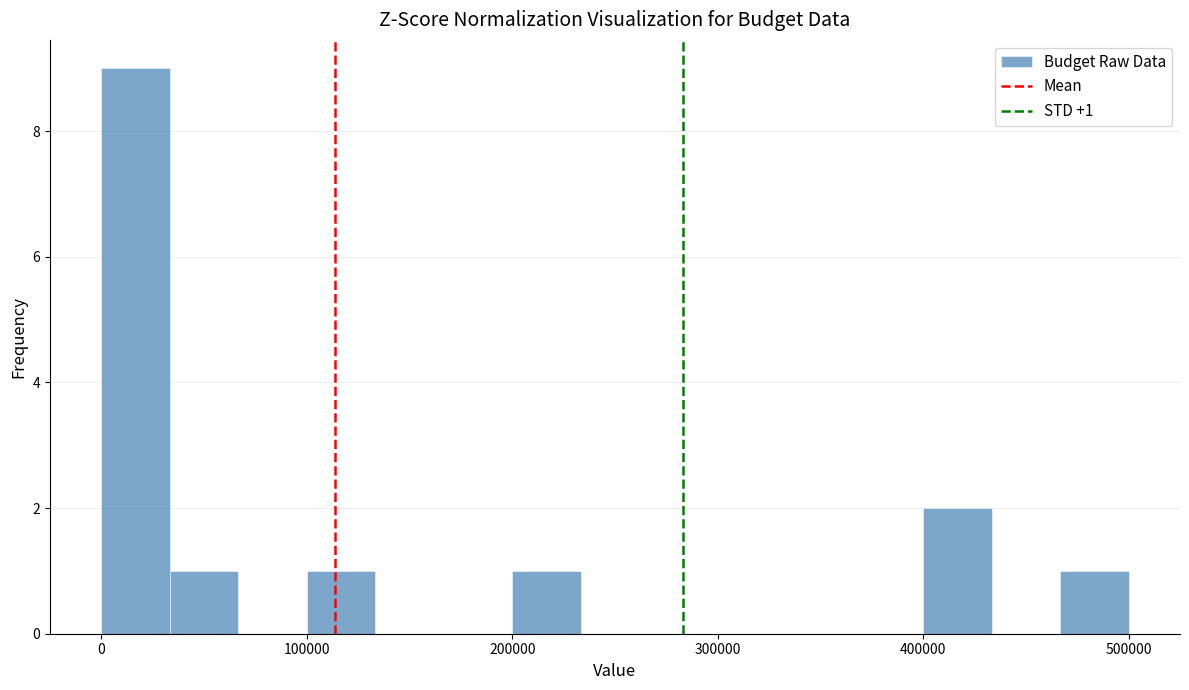

Around what value on the x-axis is the tallest bar? Give the approximate position of its centre, as read against the axis.

20000